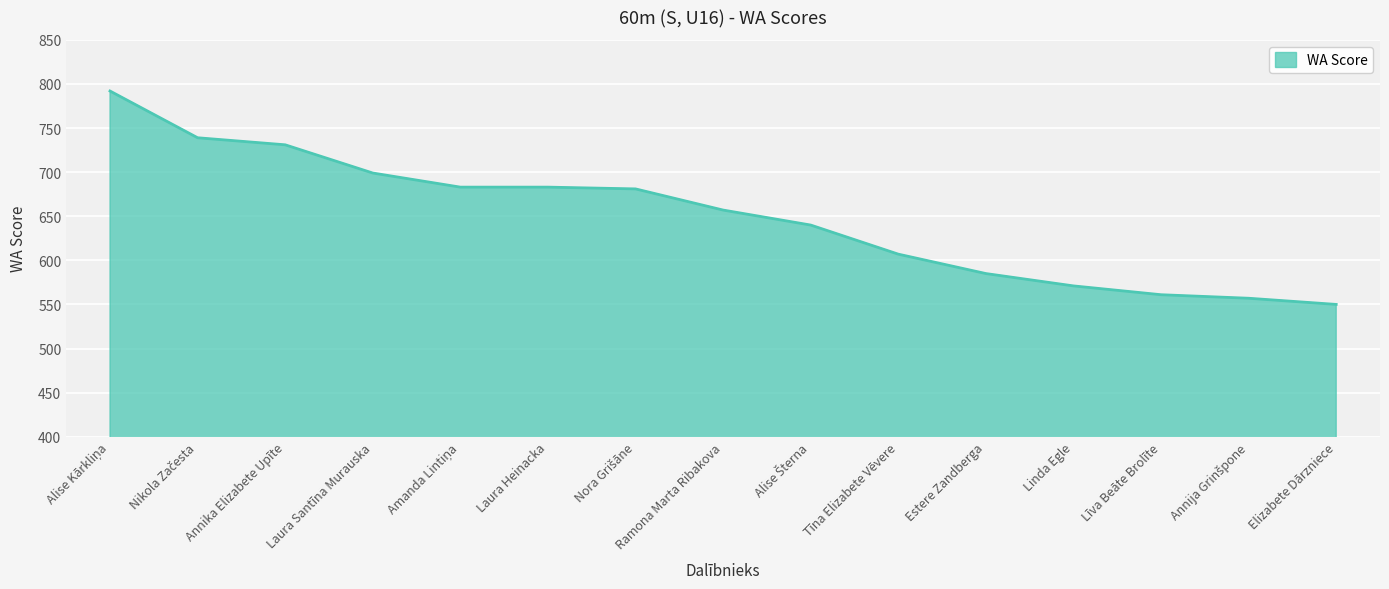

How many lines are shown in the chart?

1